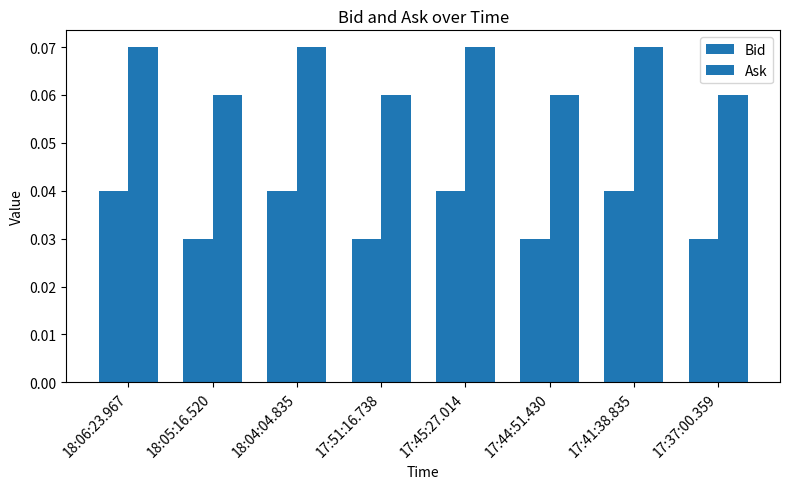

Which series changed the most between 17:51:16.738 and 17:37:00.359?

Bid